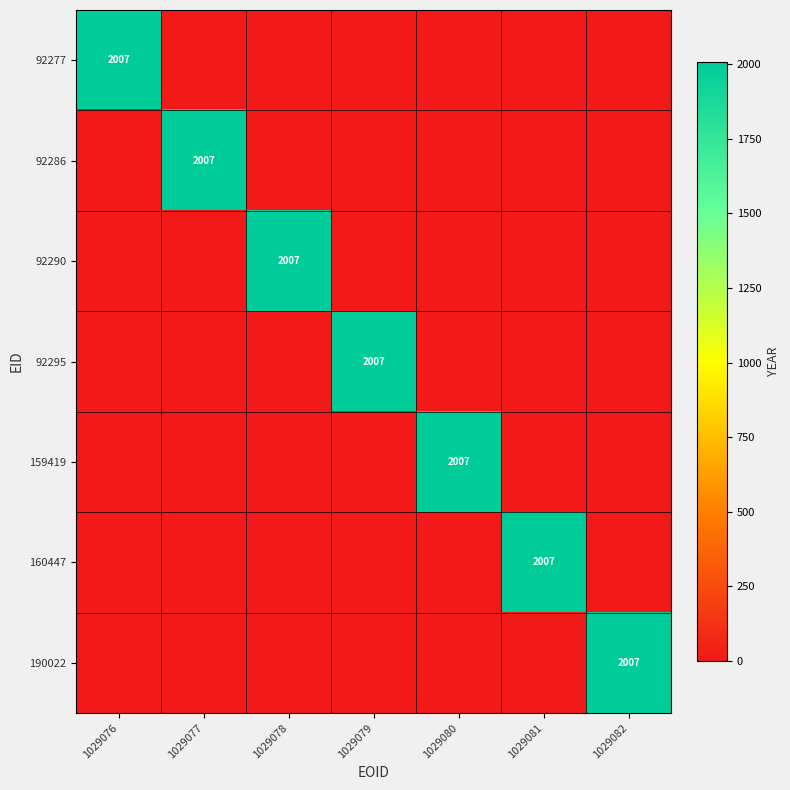

True or false: 160447 has a value of 2007 at 1029081.

True